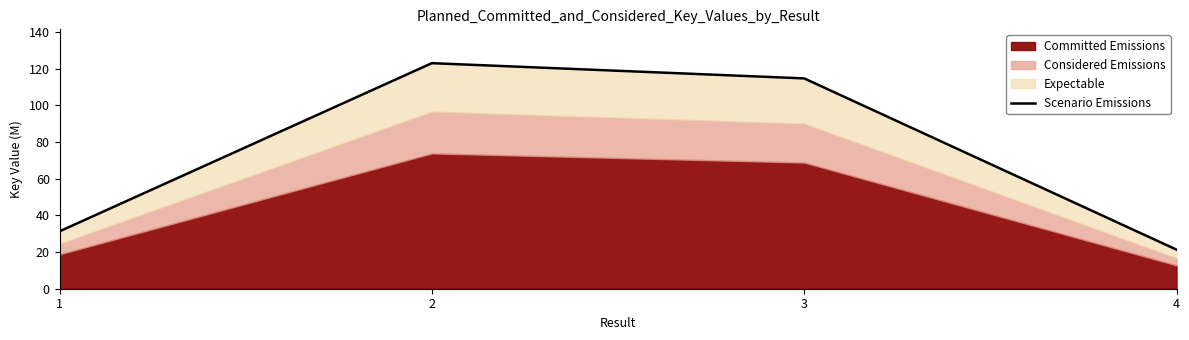

What is the value of the 4th point from the left?

21.3